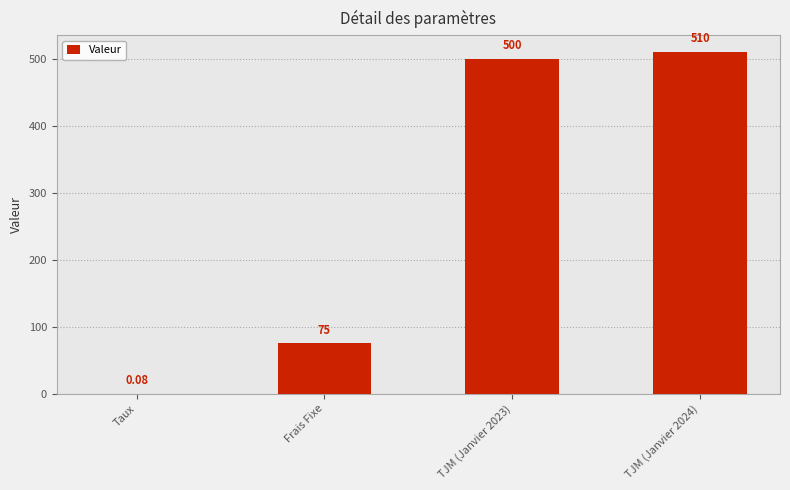

What is the average value?

271.3